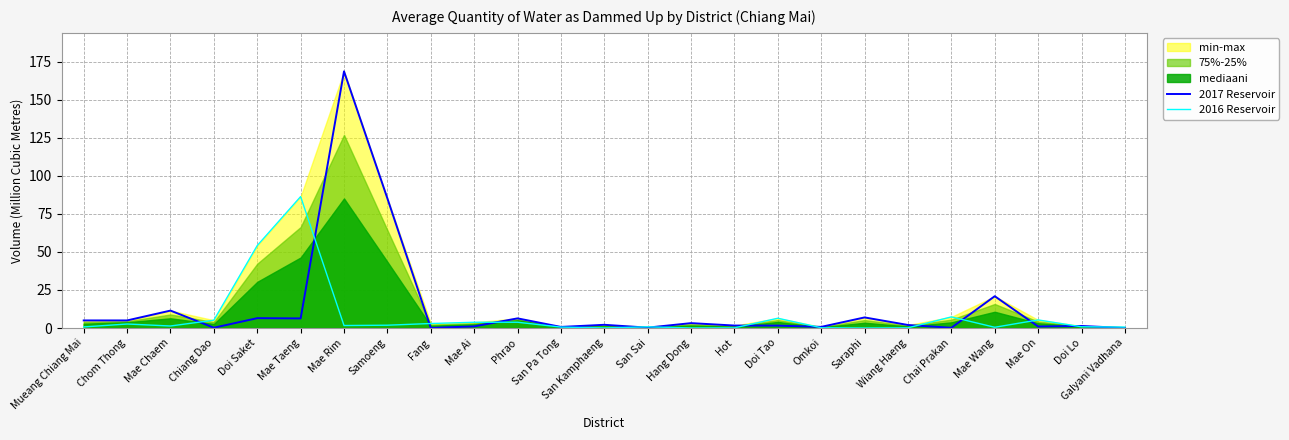

The value of 2016 Reservoir at Doi Tao is 2.5. True or false?

False